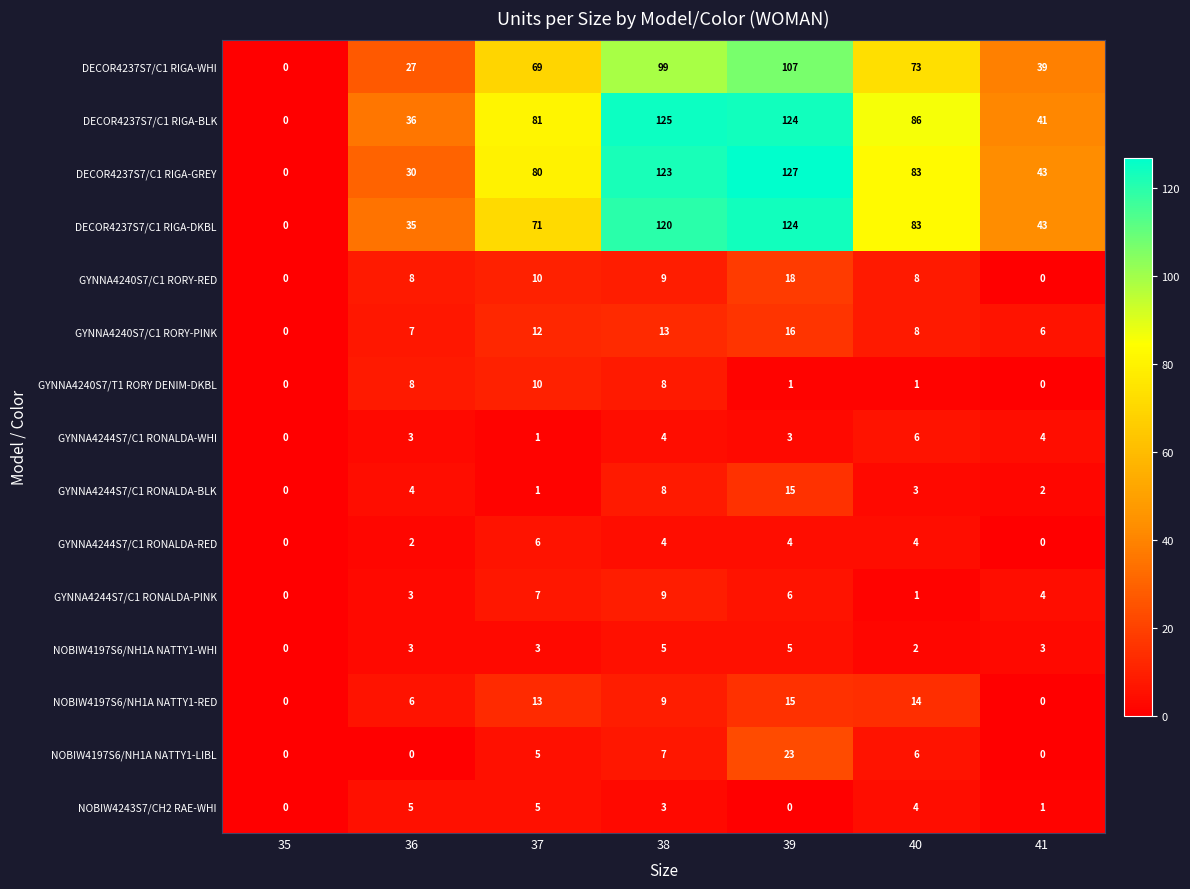

The NOBIW4197S6/NH1A NATTY1-WHI series shows 5 at 36. True or false?

False